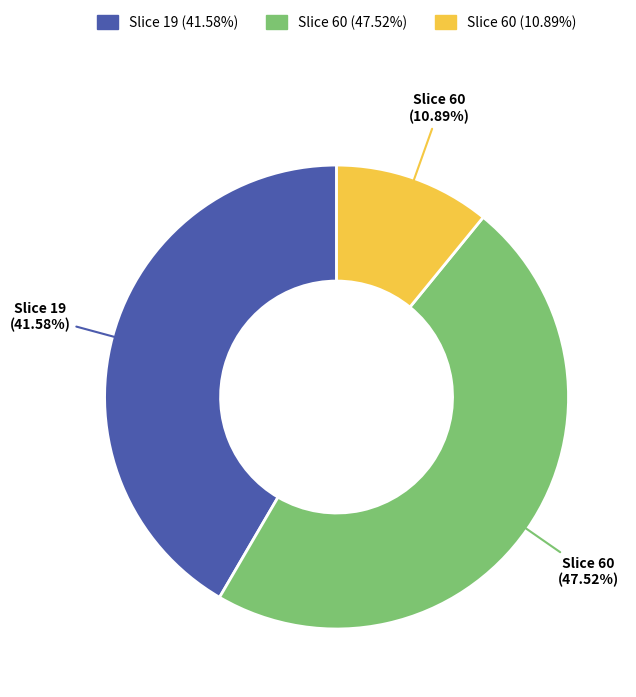

How many segments does this pie chart have?

3